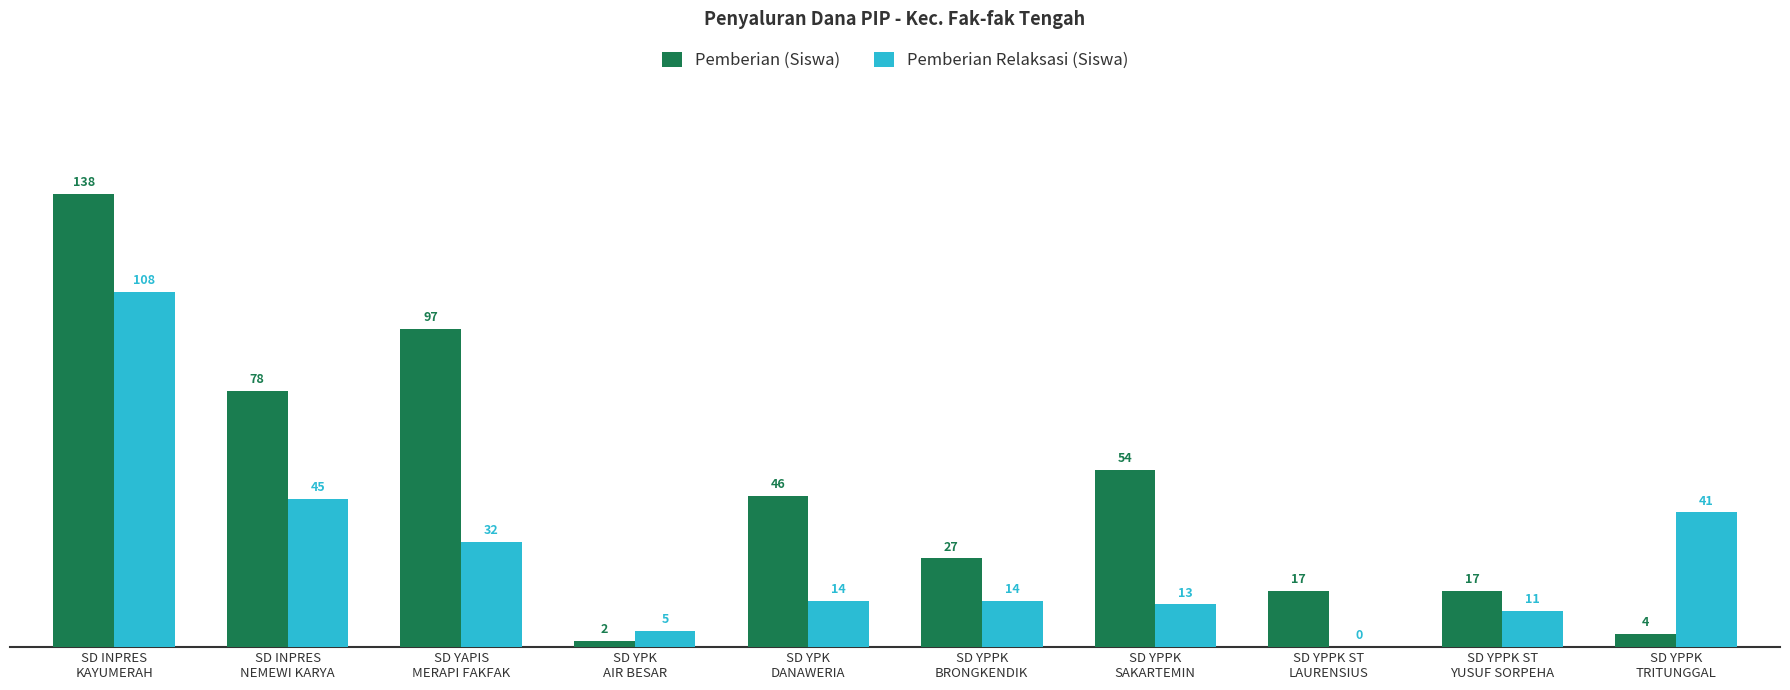

What is the sum of all Pemberian Relaksasi (Siswa) values?

283